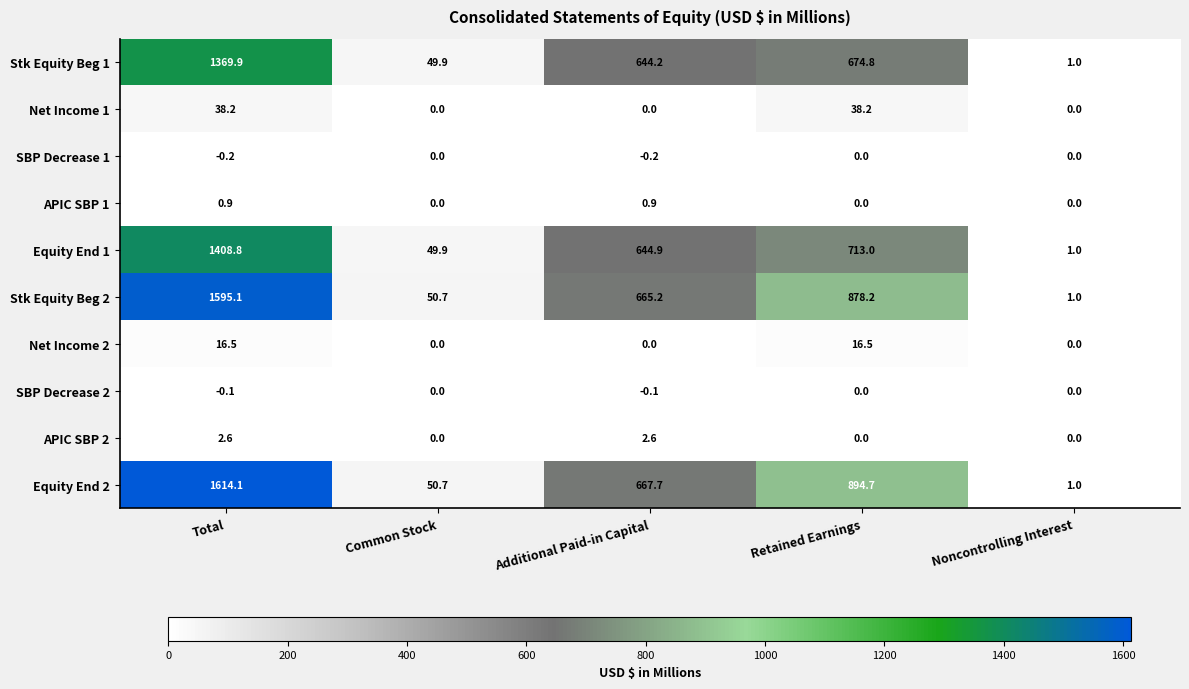

How many distinct data groups are displayed?

10